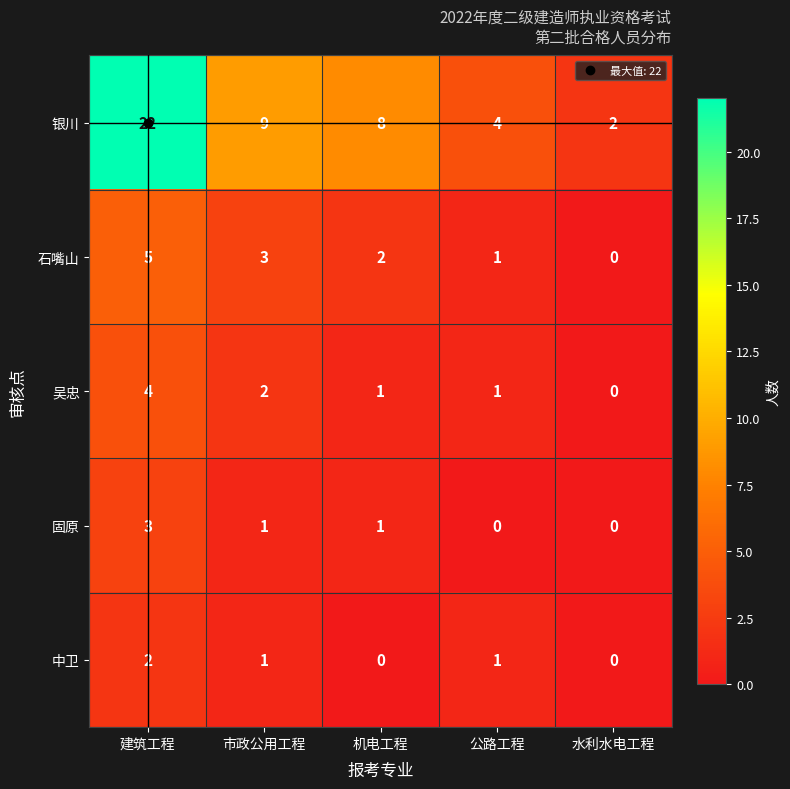

True or false: 中卫 has a value of 1 at 市政公用工程.

True